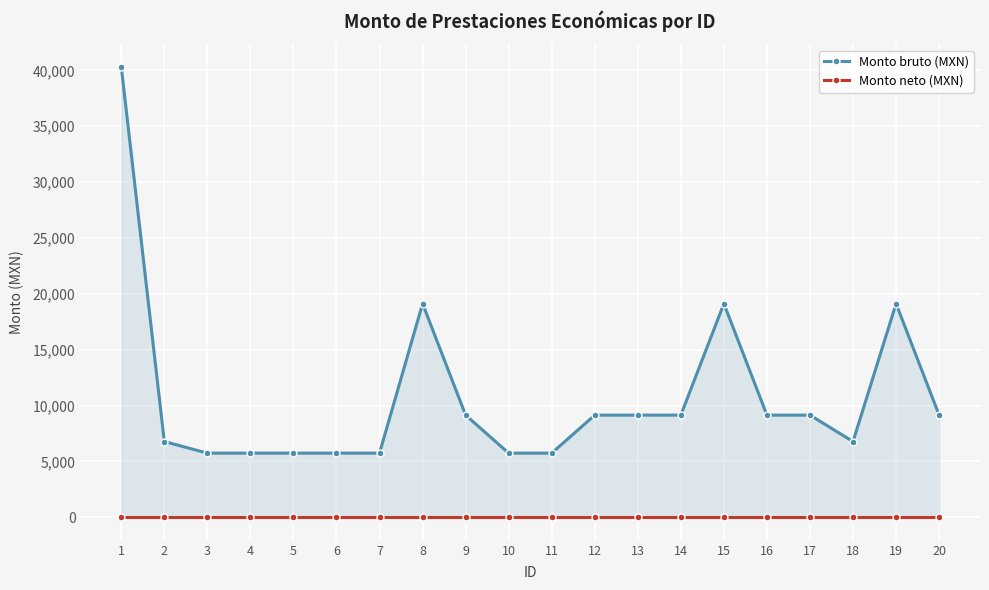

List the series in order of their overall mean, highest first.

Monto bruto (MXN), Monto neto (MXN)